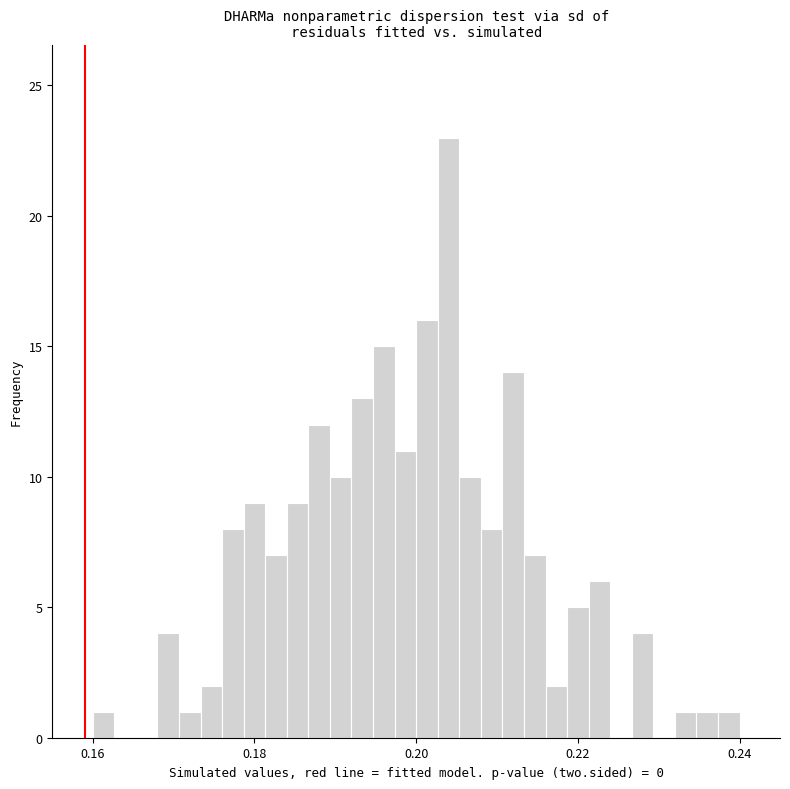

Read against the x-axis, roughly where is the centre of the tallest bar?

0.204